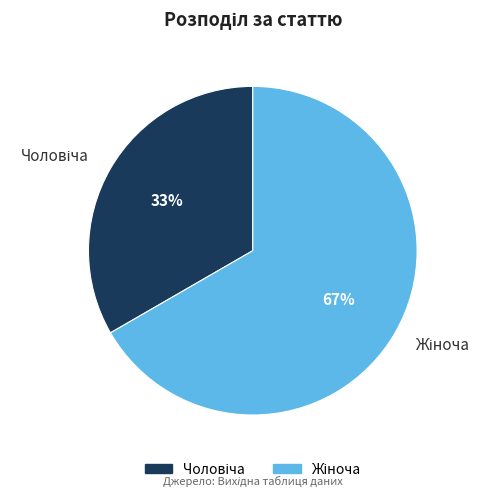

To the nearest percent, what is the average slice percentage?

50%